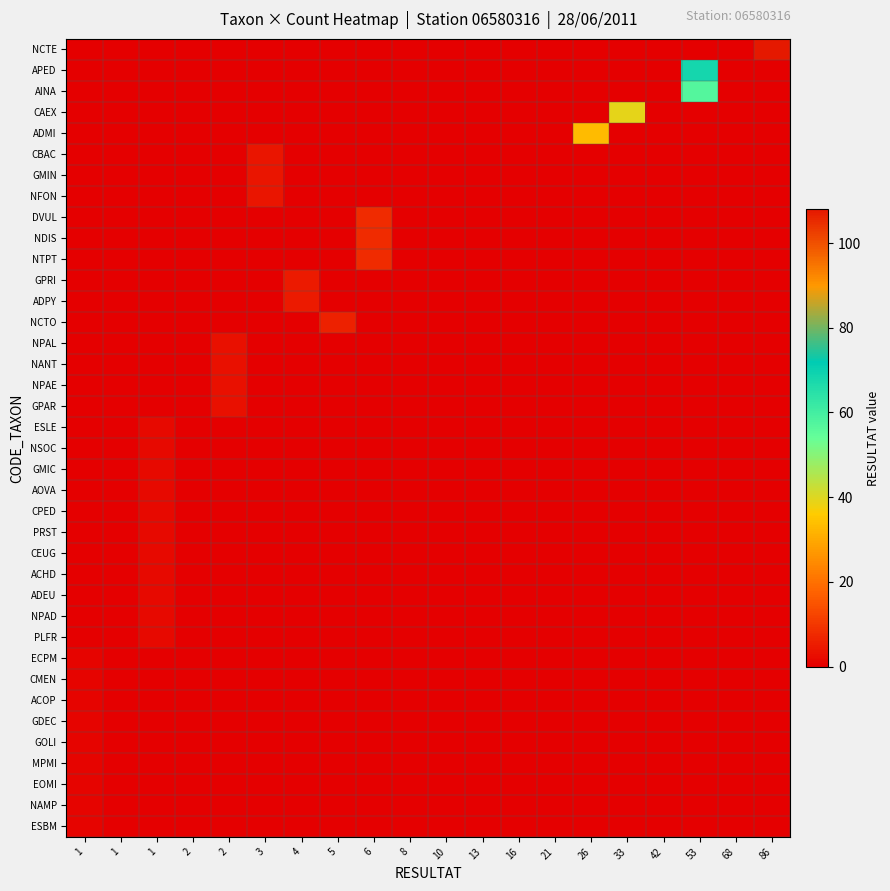

What is the greatest value displayed?

108